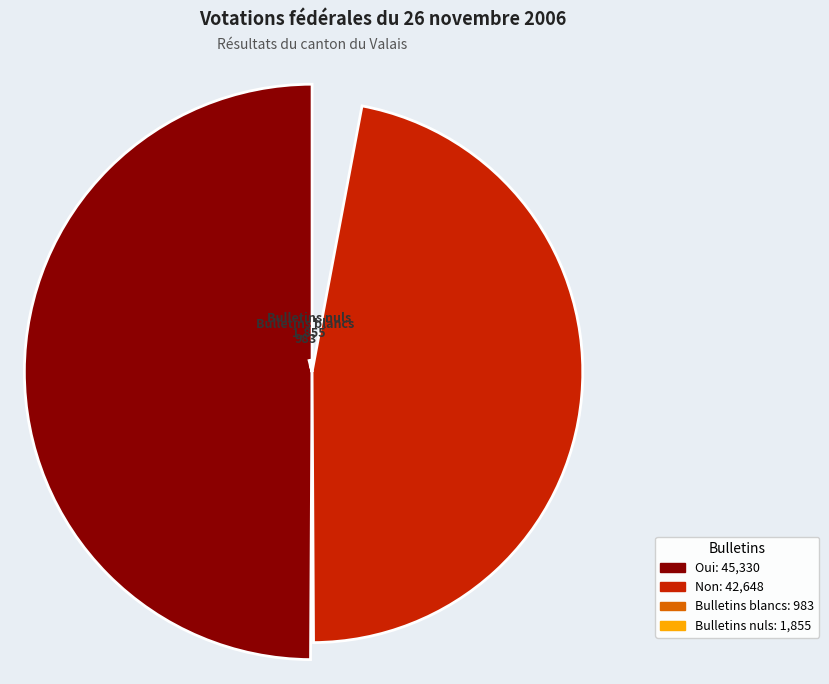

The Bulletins blancs slice represents 11% of the pie. True or false?

False